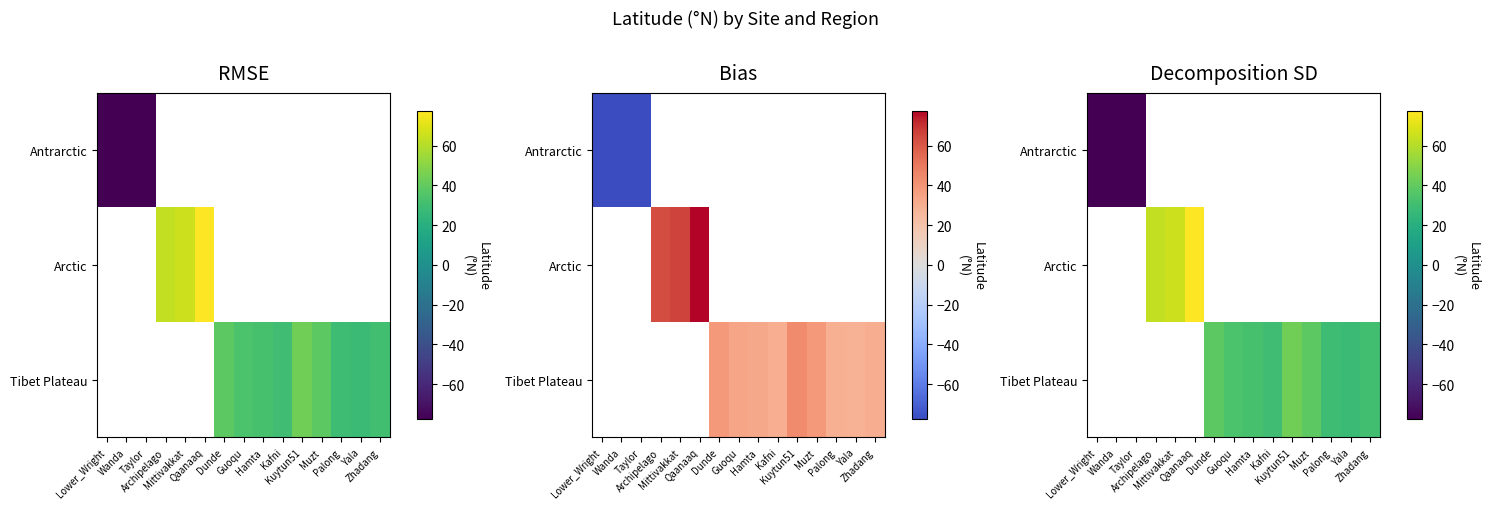

Between Taylor and Qaanaaq, which is larger?

Qaanaaq